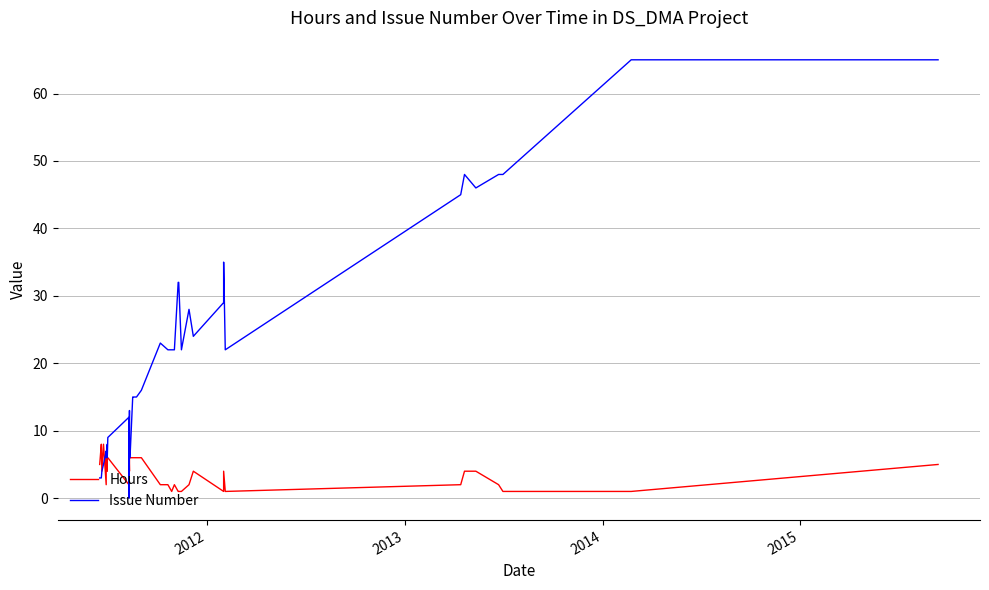

Which series has the largest total across all categories?

Issue Number